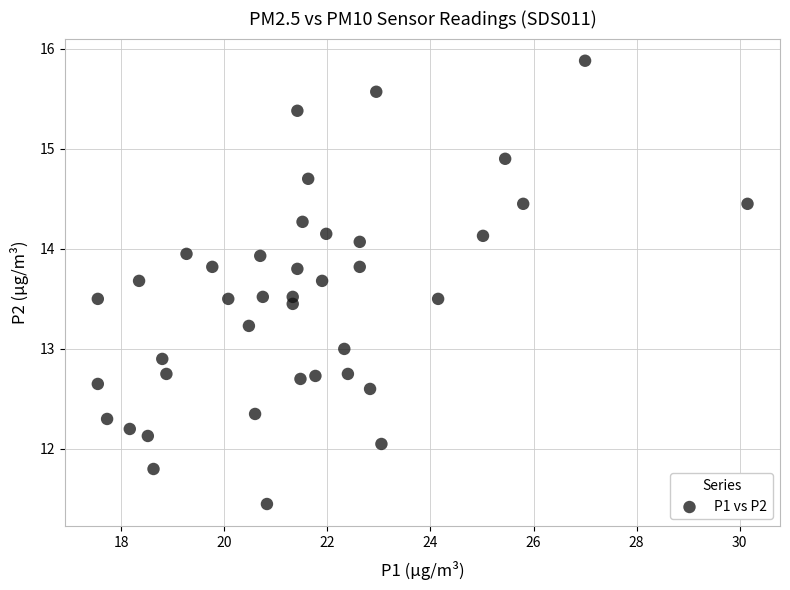

What is the range of Y values (max minus min)?

4.4